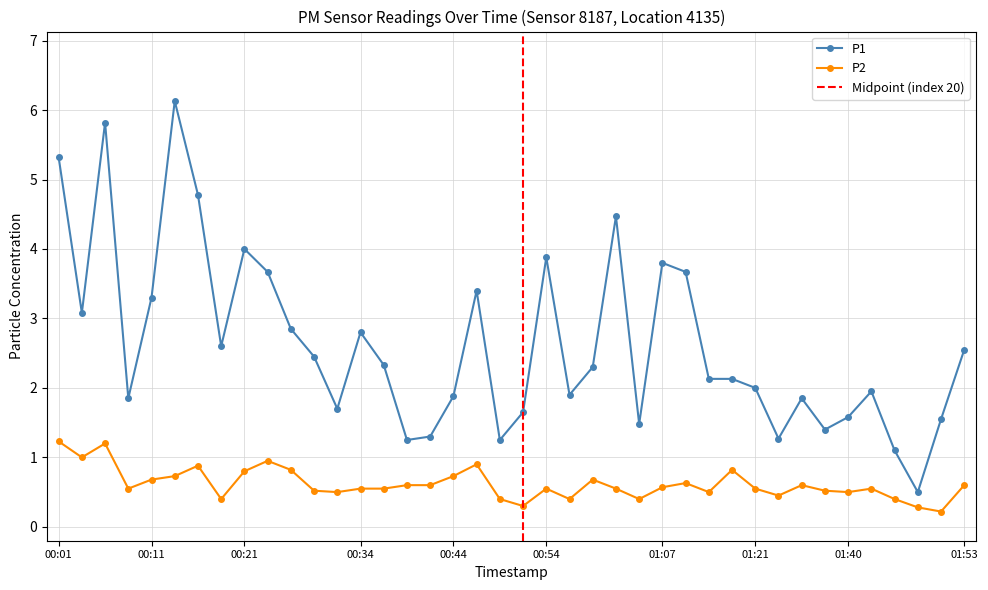

How many interior local peaks does the P2 series have?

10